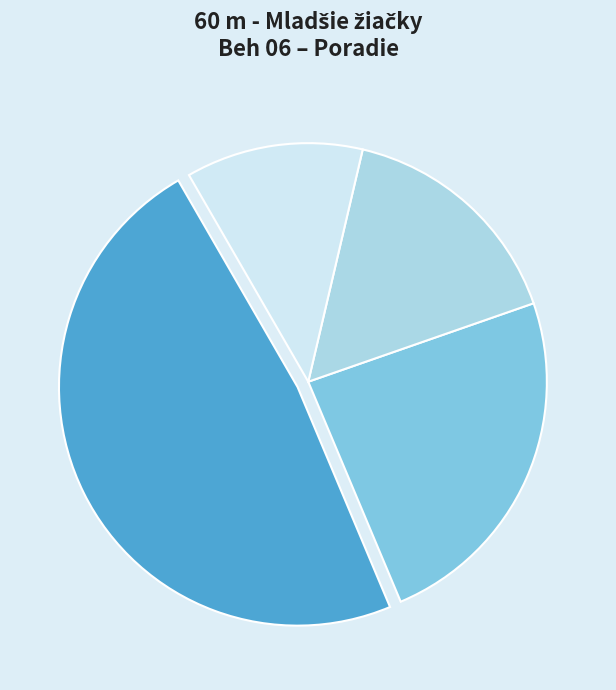

Which slice is the smallest?

Valkayová Bettina